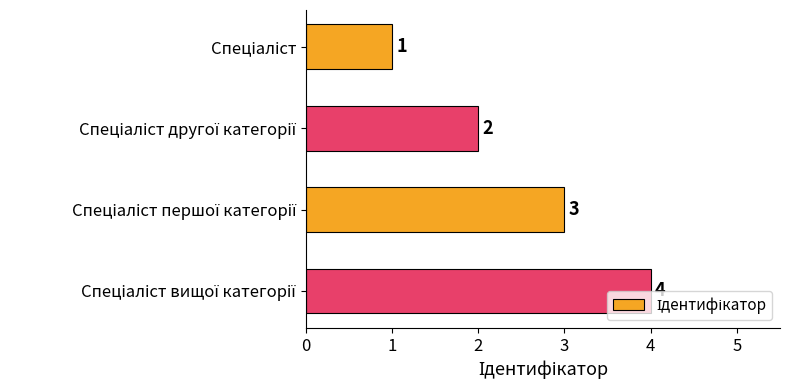

What is the maximum value shown in the chart?

4